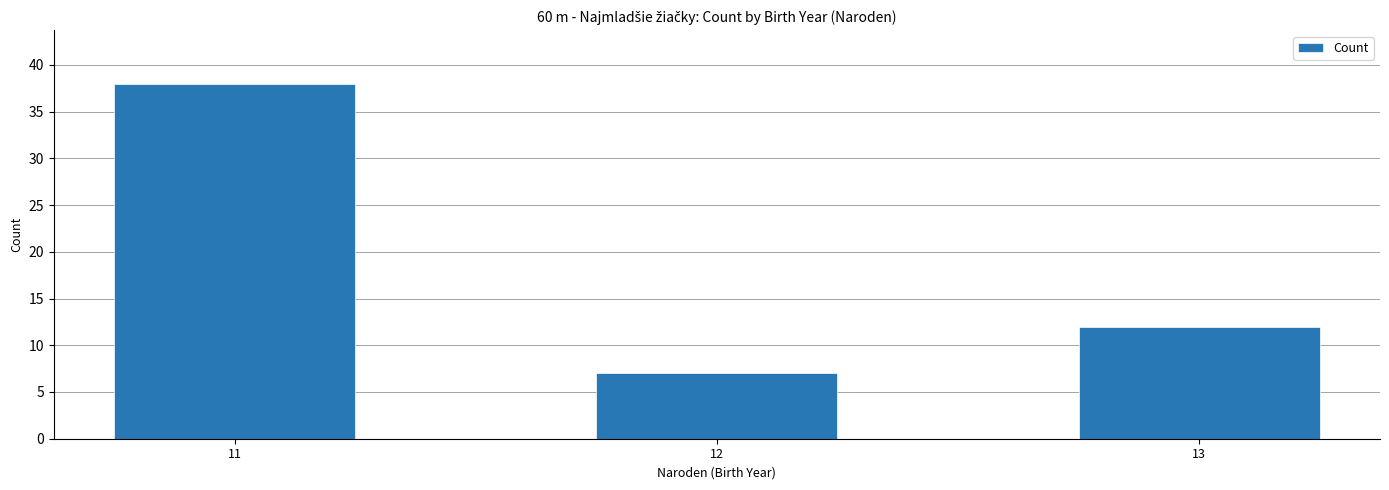

The value at 13 is 12. True or false?

True